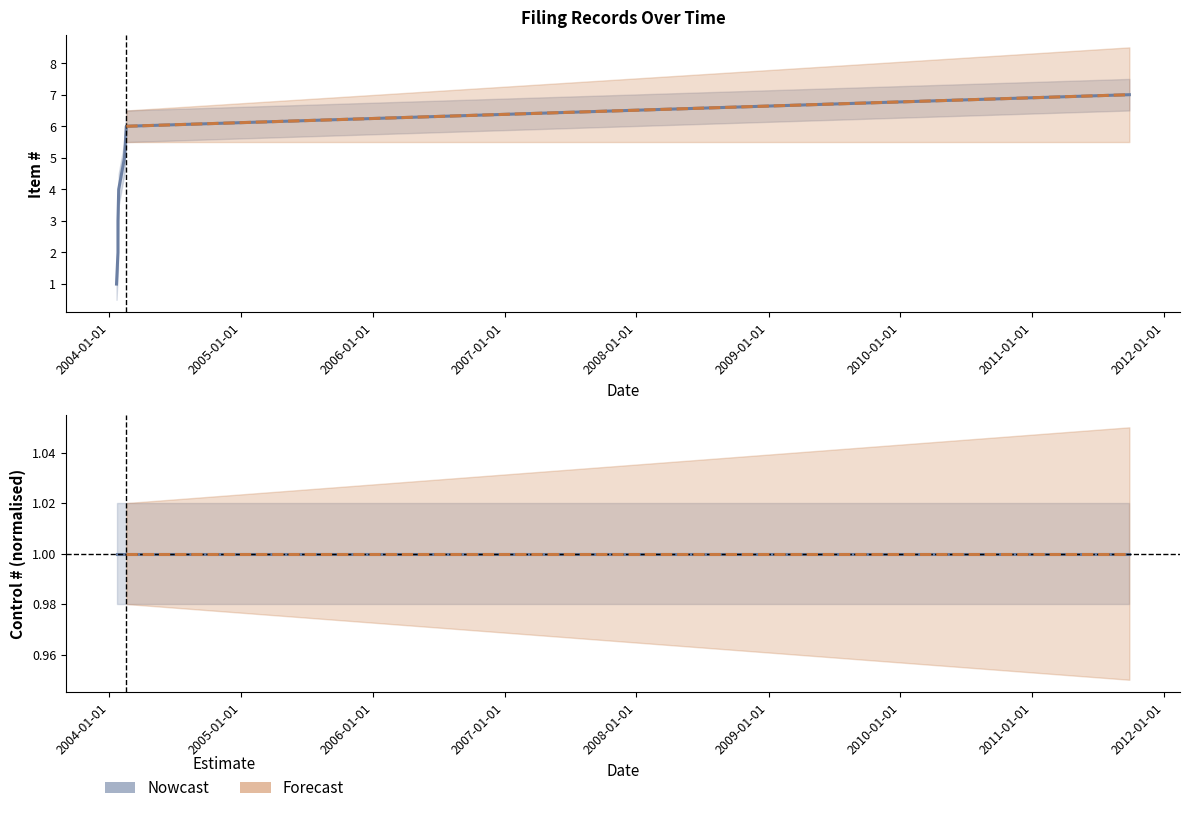

What is the change in value from 2004-01-22 to 2004-01-26?

+1